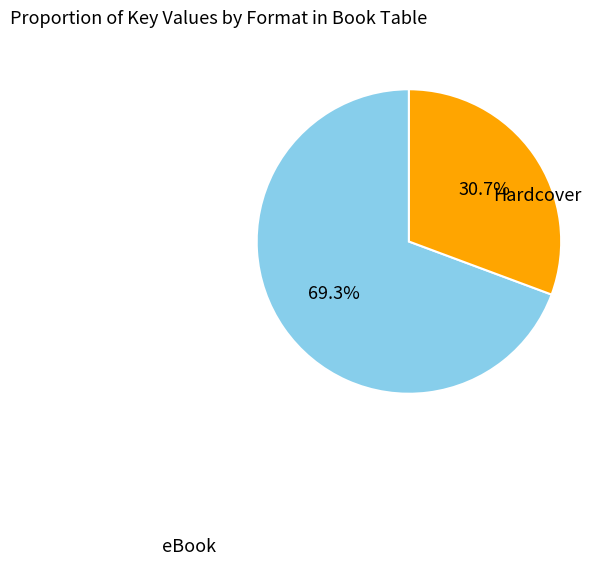

Is there a majority slice in this chart?

Yes